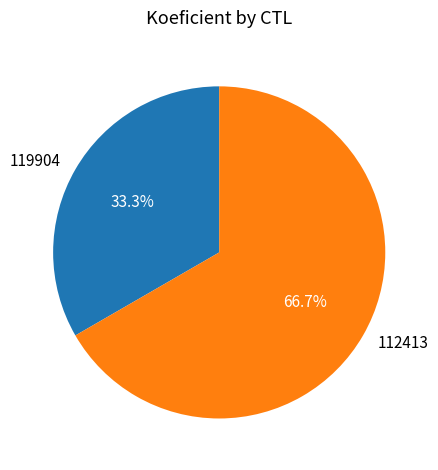

True or false: 119904 accounts for 21% of the total.

False